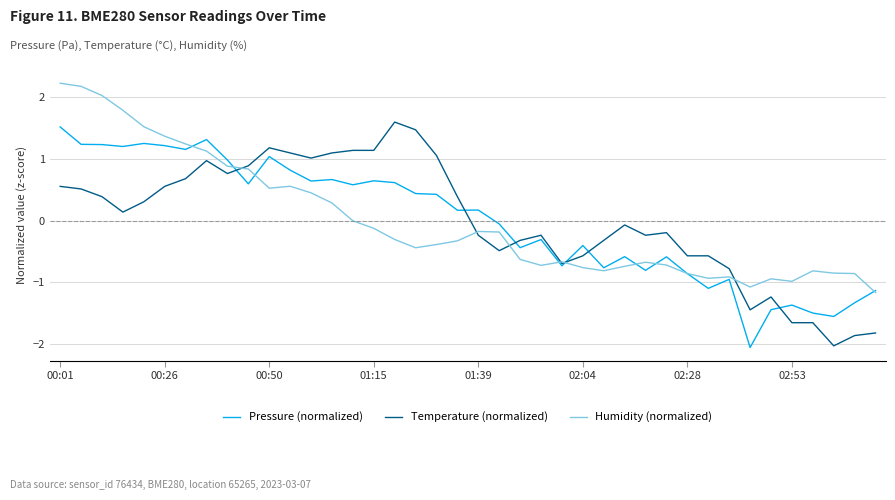

What is the smallest value displayed?

-2.1